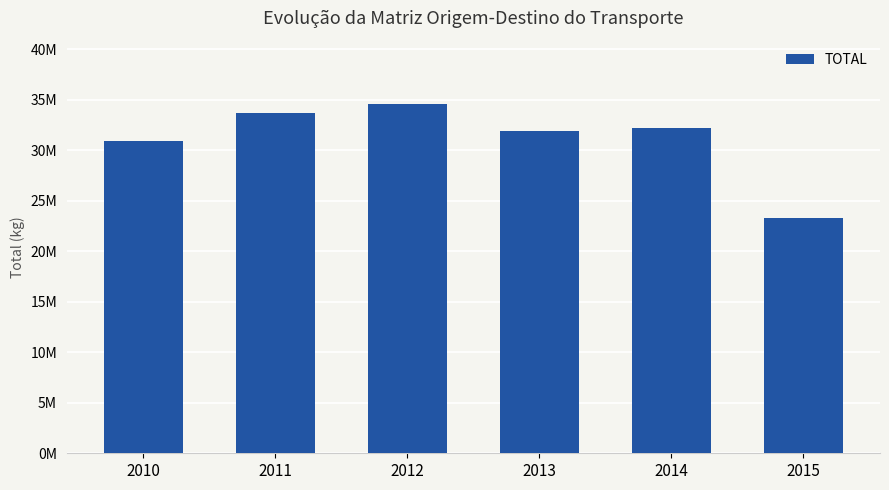

What is the ratio of the value at 2015 to the value at 2013?

0.7